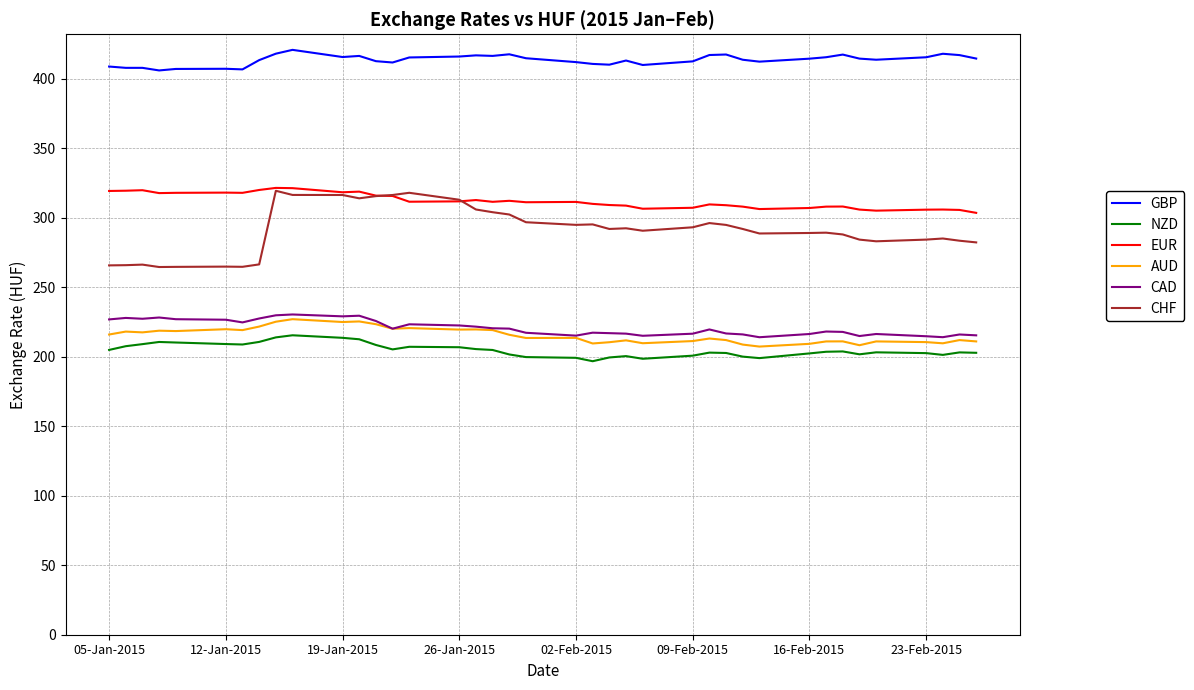

What is the smallest value displayed?

196.7